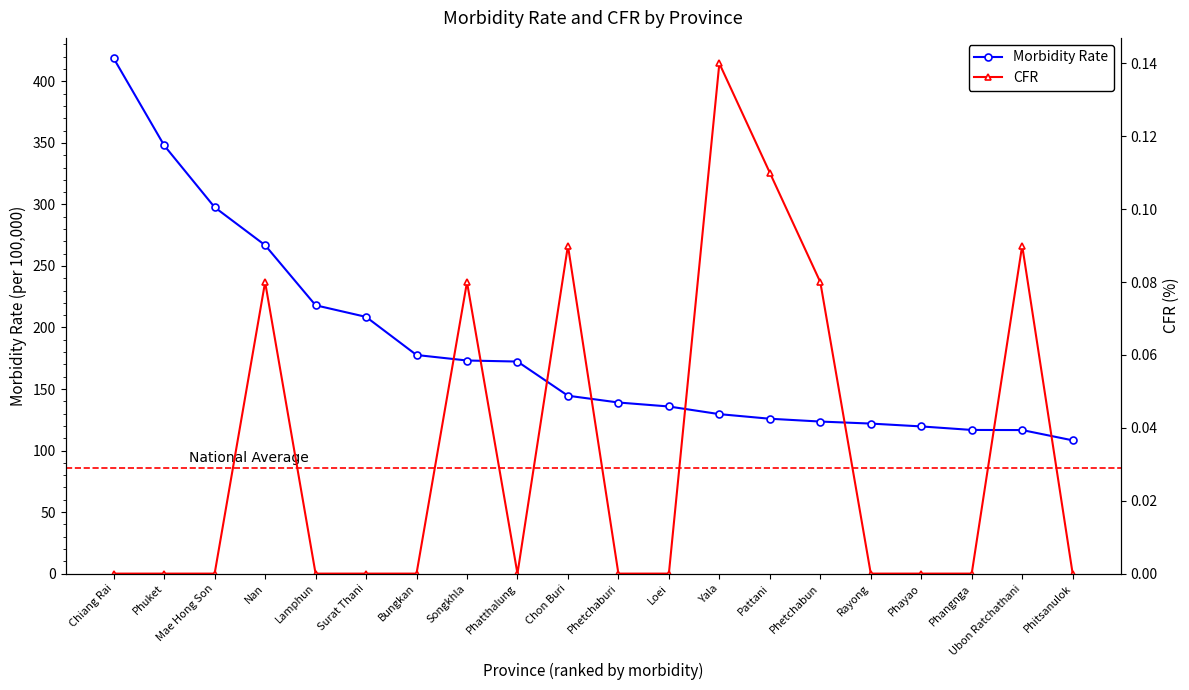

At Surat Thani, list the series in order from largest to smallest.

Morbidity Rate, CFR